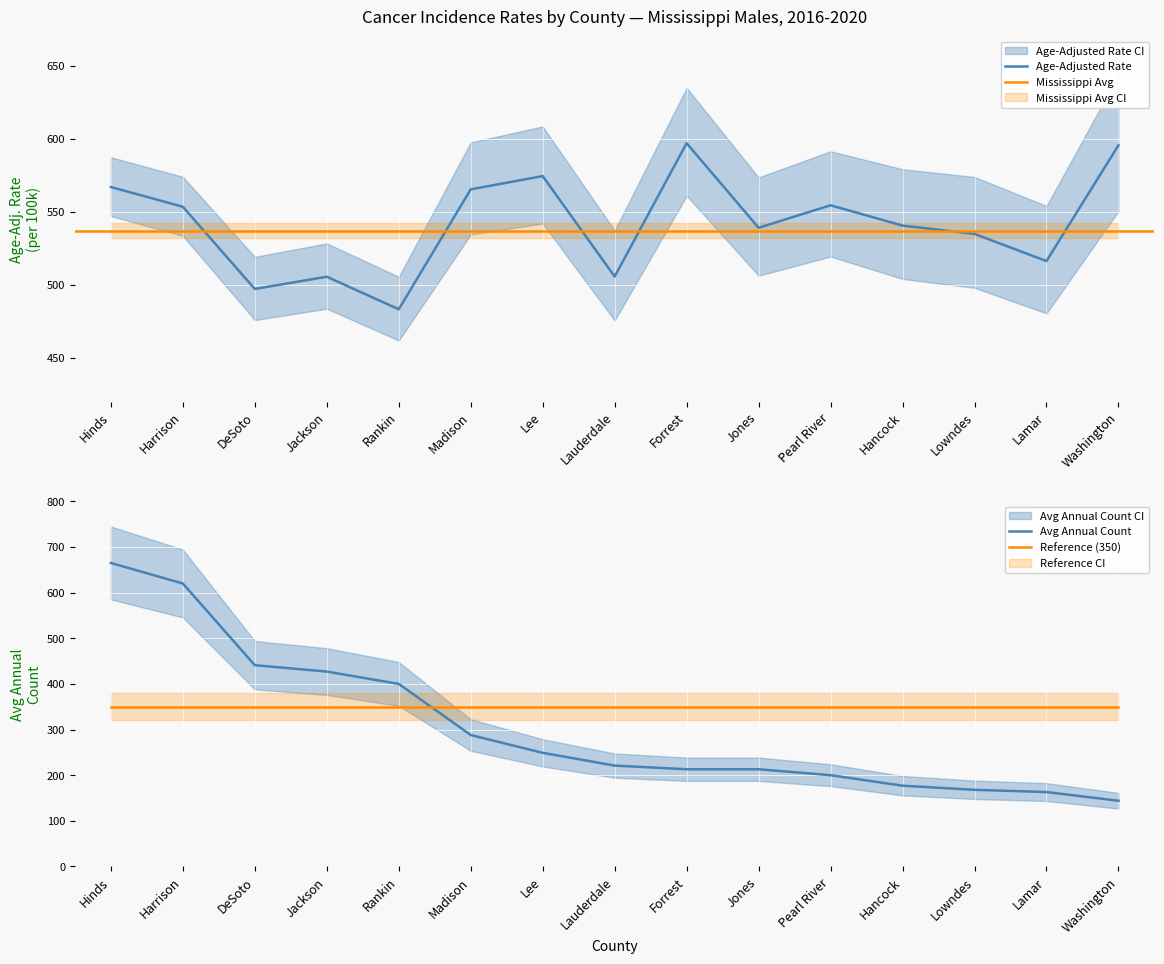

Which series has the largest total across all categories?

Age-Adjusted Rate